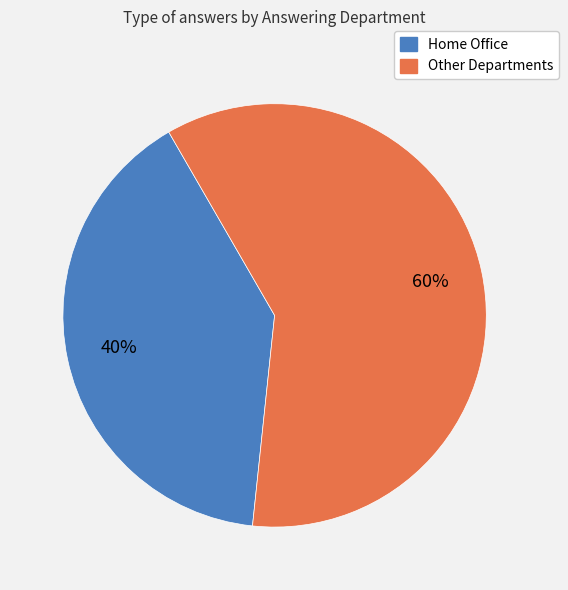

Is there any slice that represents more than half of the pie?

Yes